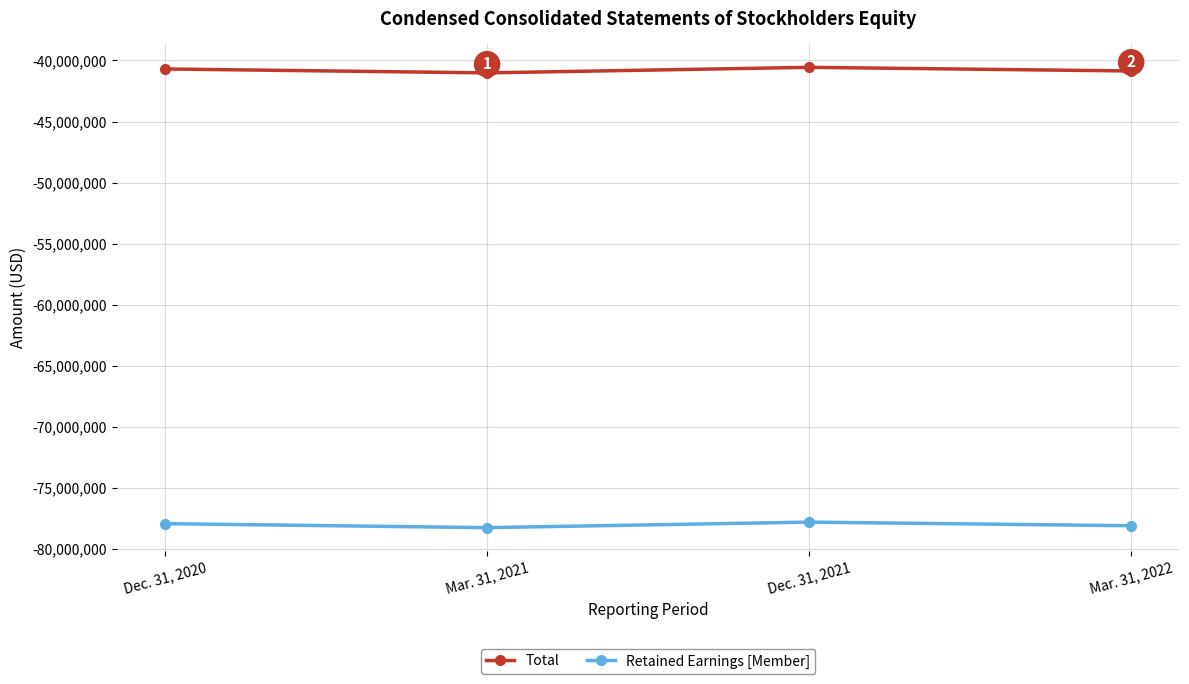

What is the lowest value of the Total series?

-41018906